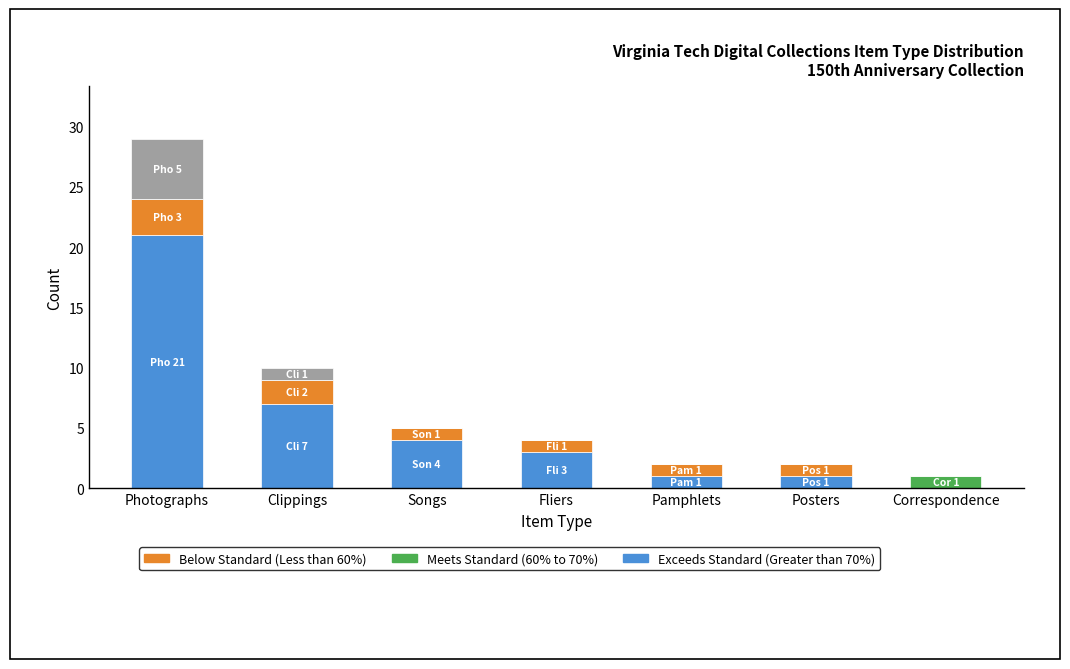

At which category is the sum across all series the highest?

Photographs